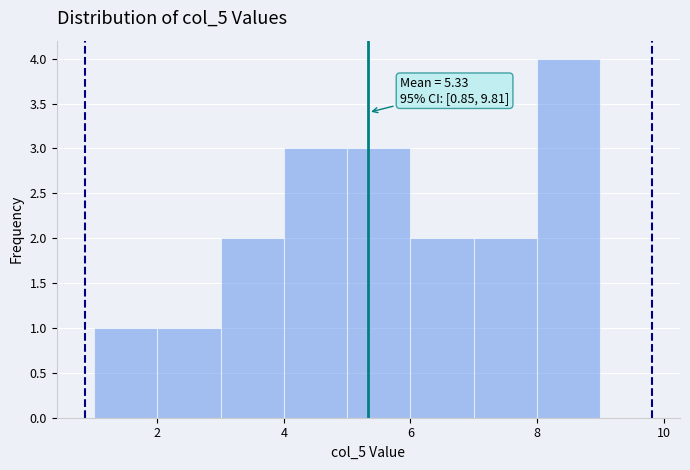

Which range on the x-axis has the tallest bar?

8 to 9